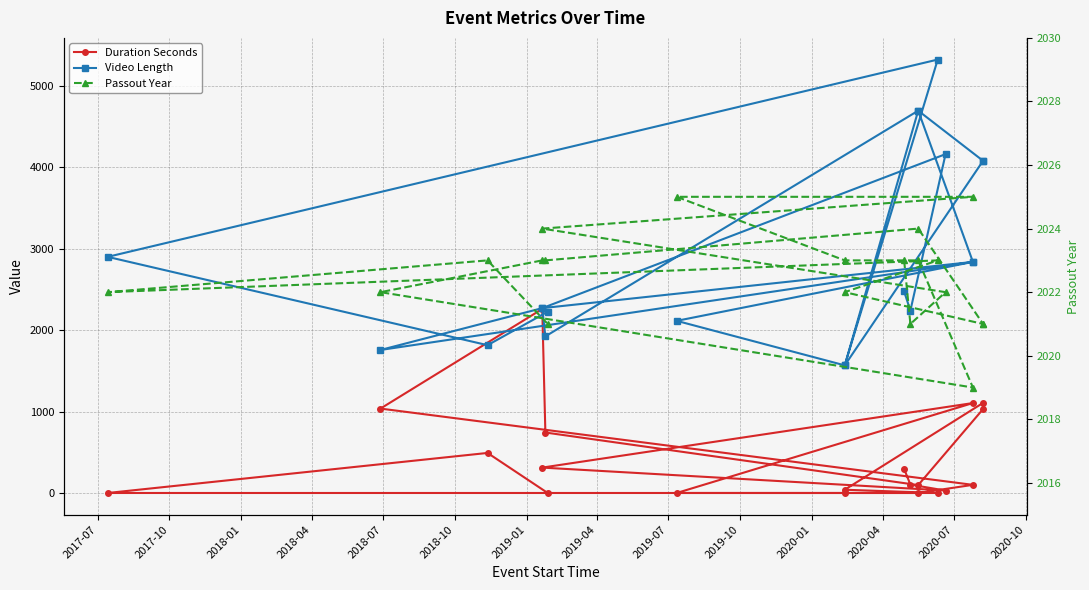

What are all the series names shown in the legend?

Duration Seconds, Video Length, Passout Year